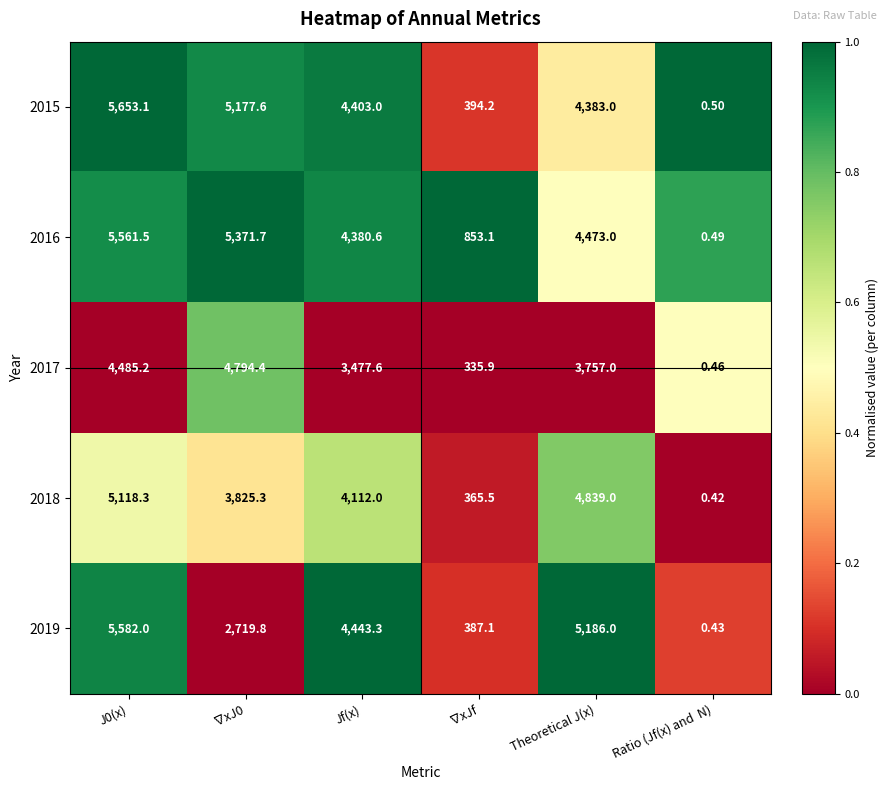

Which category has the lowest value across all series?

Ratio (Jf(x) and  N)